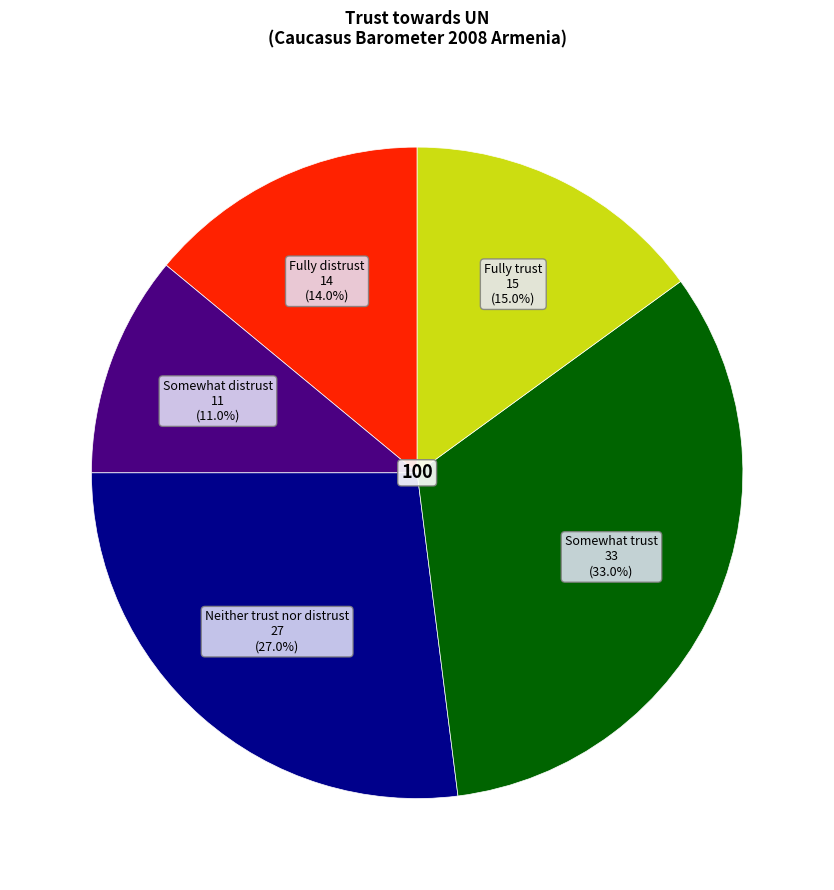

Does any single category account for the majority?

No